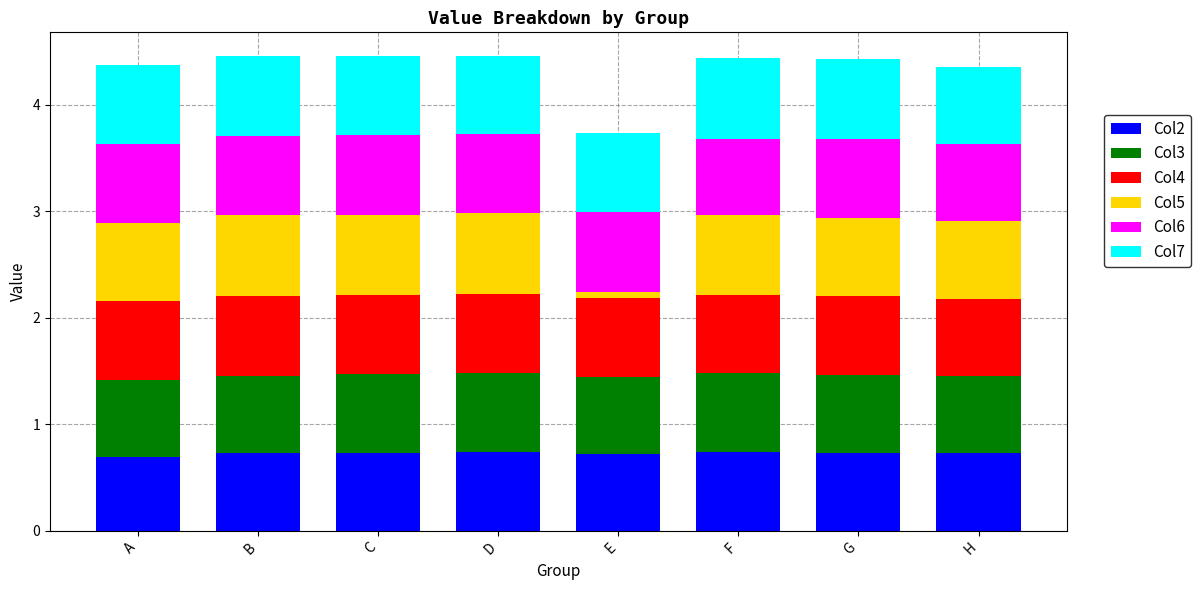

The Col2 series shows 0.7 at B. True or false?

True